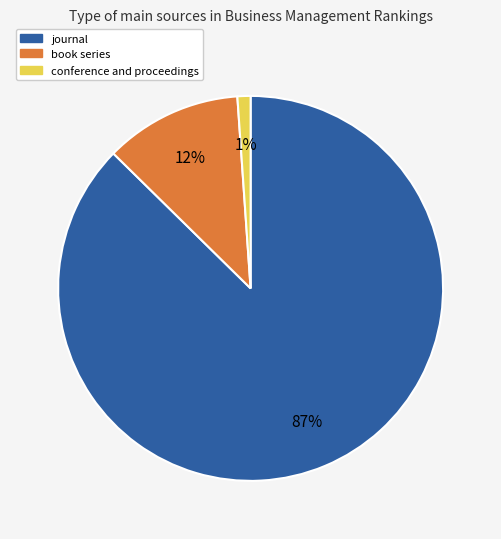

How many segments does this pie chart have?

3